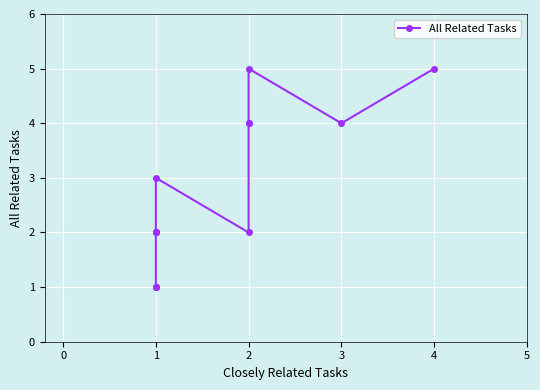

How many series are shown in this chart?

1